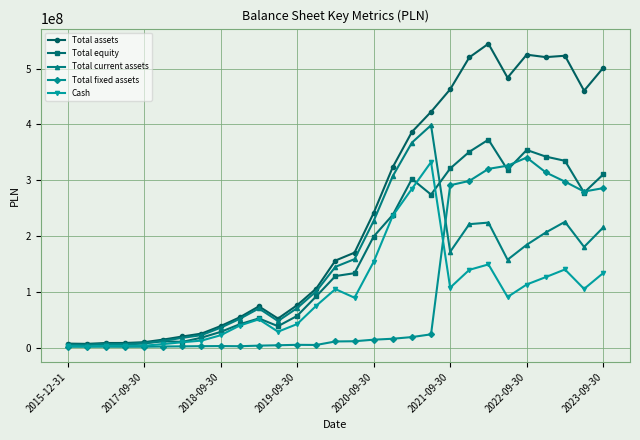

What is the greatest value displayed?

544693785